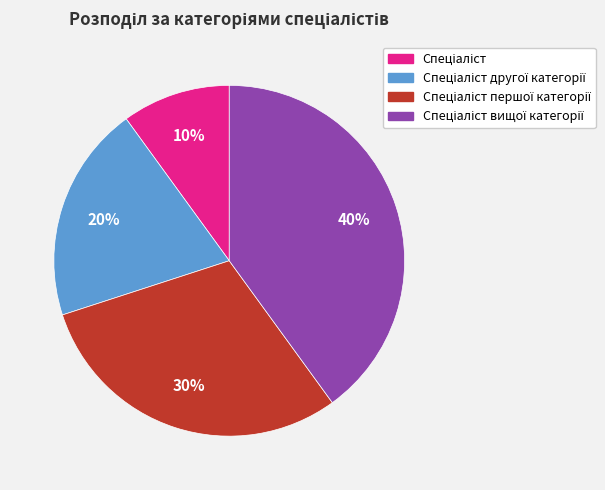

Is there a majority slice in this chart?

No